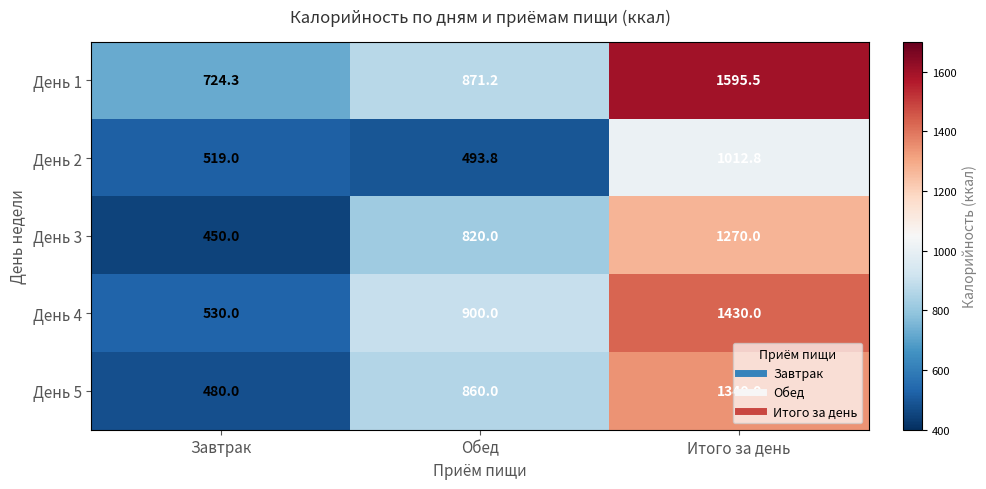

The value of День 3 at Итого за день is 1729.3. True or false?

False